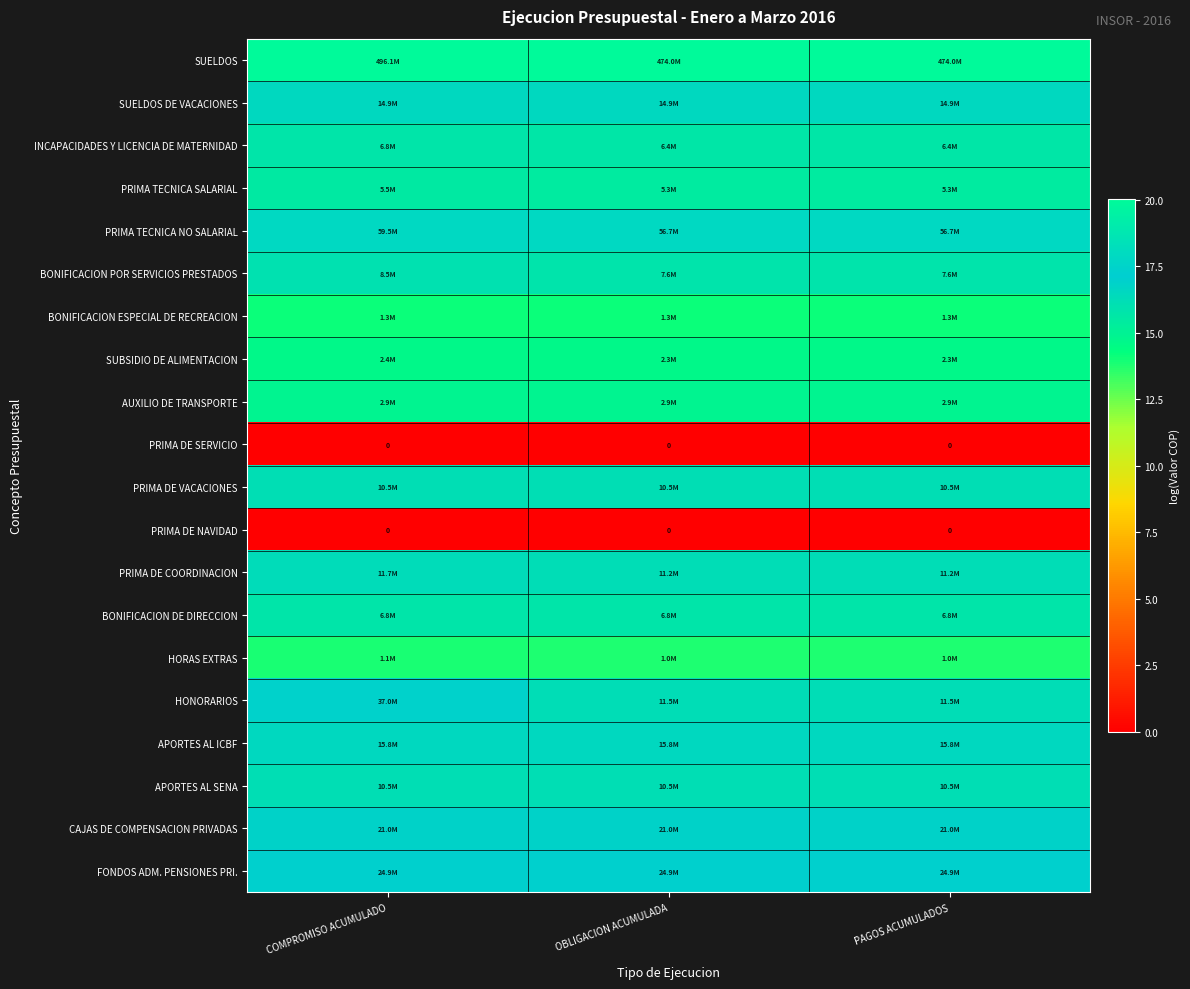

What is the greatest value displayed?

20.0